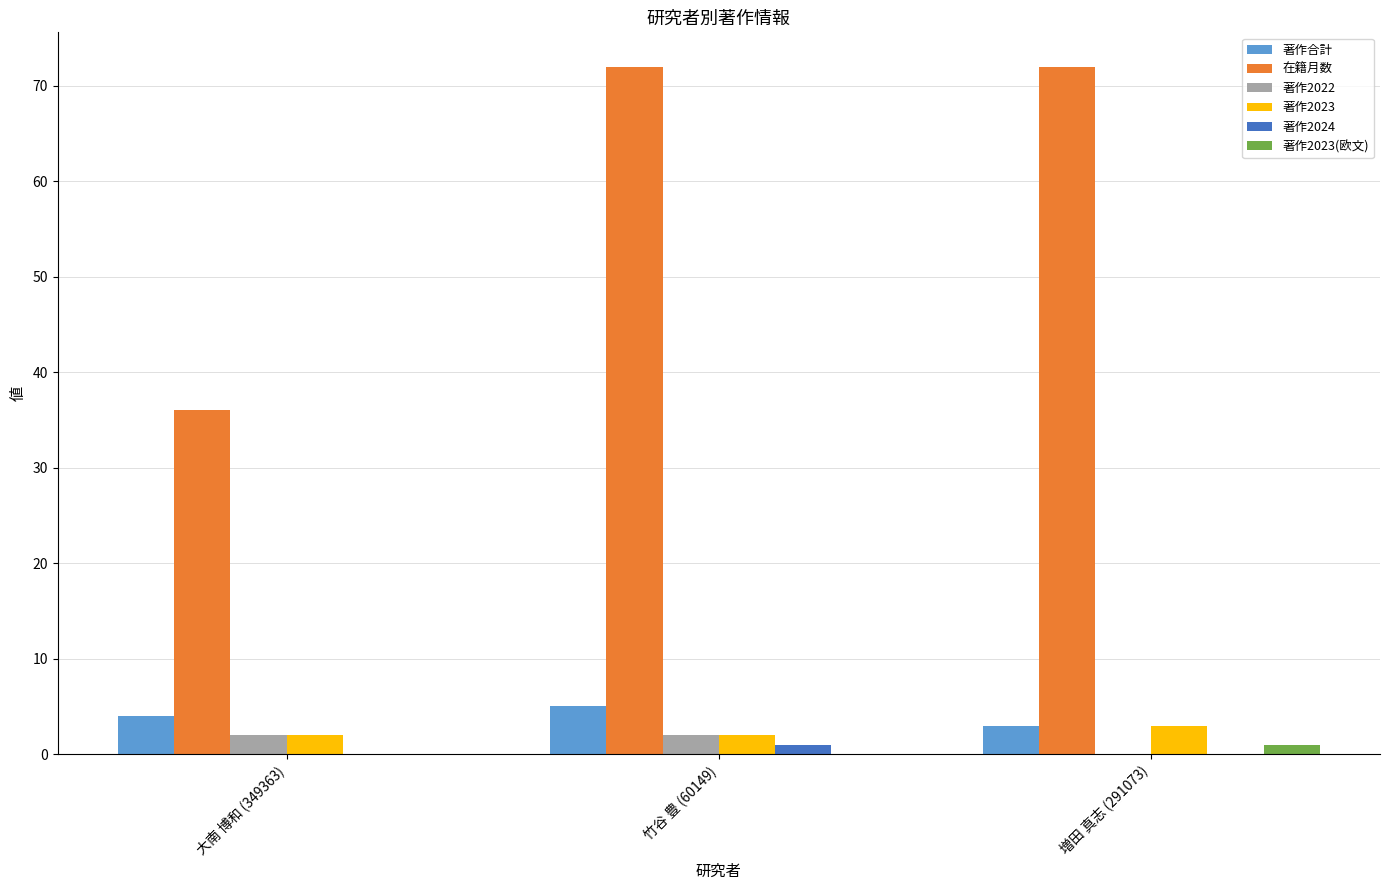

Which series has the widest spread of values?

在籍月数